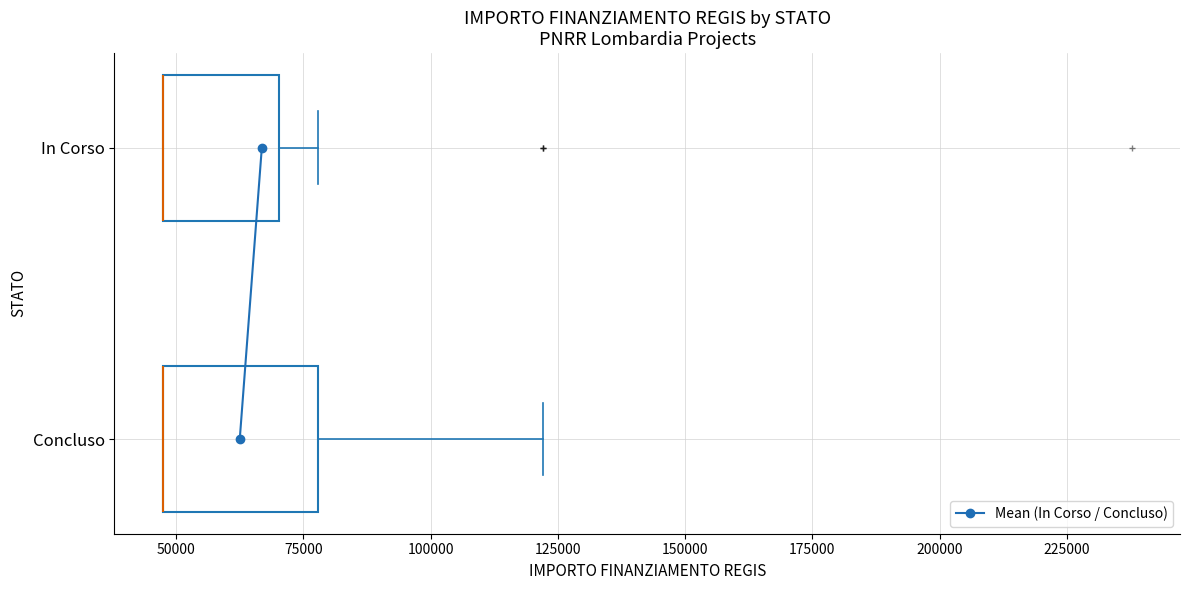

Reading bottom to top, transcribe this box plot: for each box, give where its median line is, the range the box spans, and where its two whiskers end, as read against the x-axis. The values are not printed on the chart, so give them approximately, as read against the axis.

Concluso: median 45000 (drawn on the box's left edge), box 45000 to 80000, whiskers 45000 to 120000
In Corso: median 45000 (drawn on the box's left edge), box 45000 to 70000, whiskers 45000 to 80000